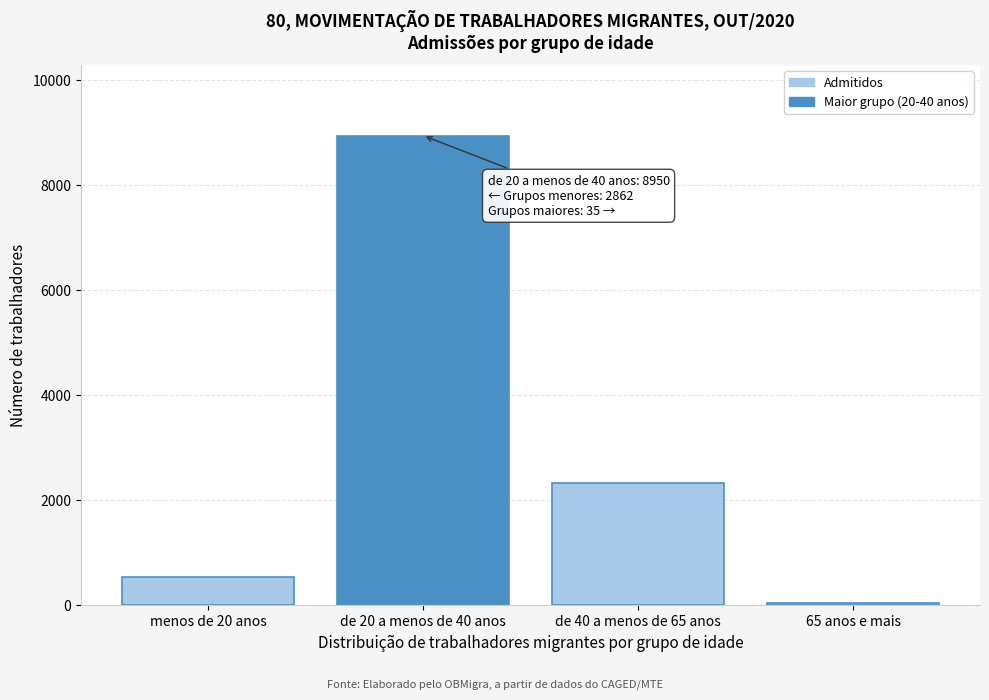

Reading right to left, list all the values displayed in this chart.

65 anos e mais=35	de 40 a menos de 65 anos=2322	de 20 a menos de 40 anos=8950	menos de 20 anos=540